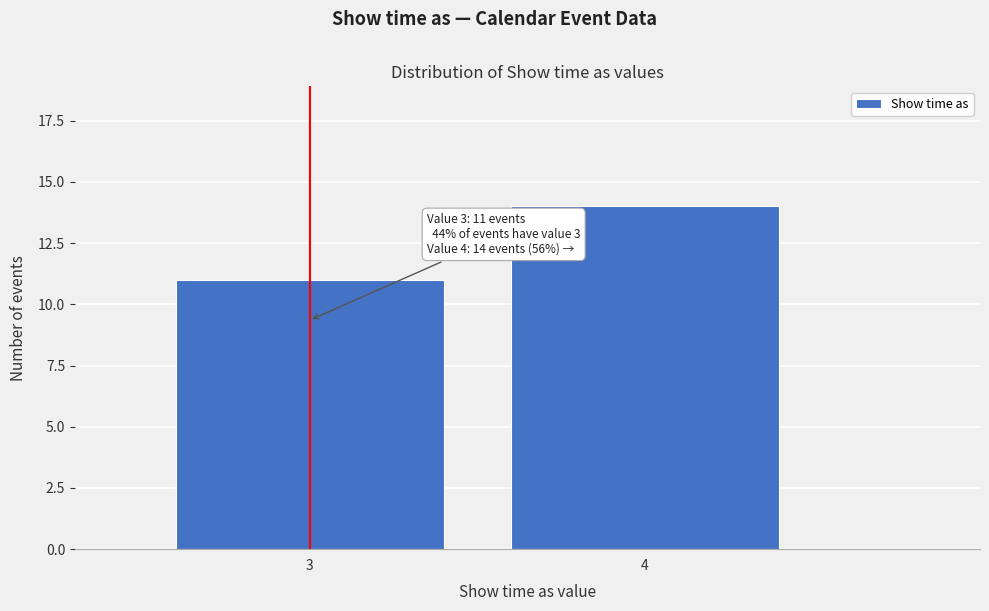

Reading right to left, list all the values displayed in this chart.

4=14	3=11